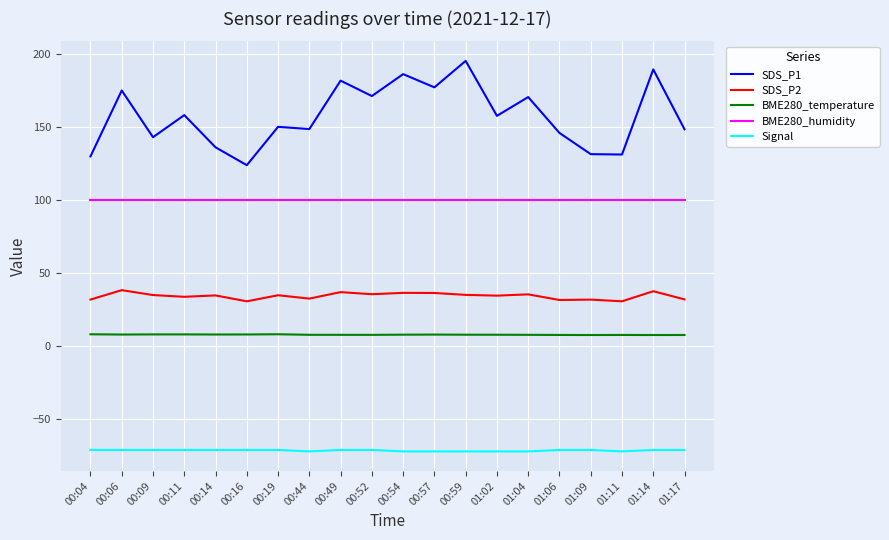

Does the chart have visible grid lines?

Yes